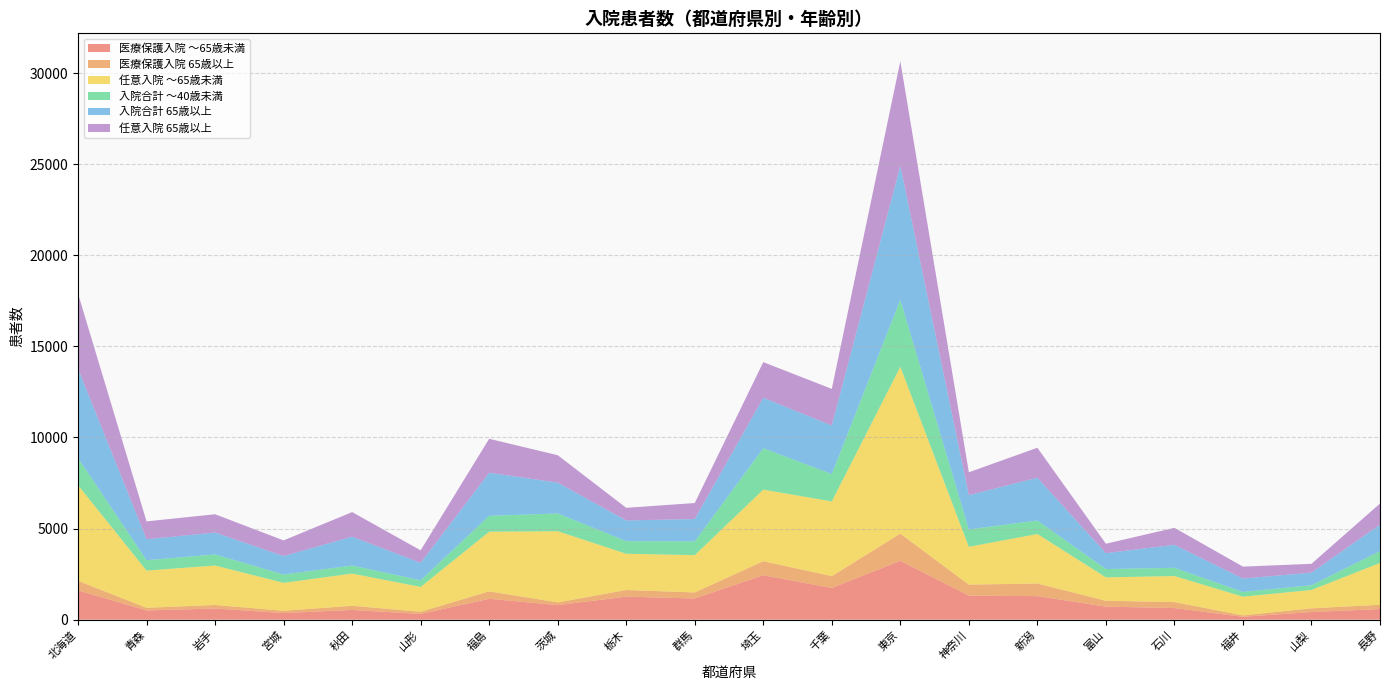

Reading left to right, transcribe all the data shown in this chart.

医療保護入院 ～65歳未満: 北海道=1608	青森=506	岩手=614	宮城=364	秋田=535	山形=315	福島=1146	茨城=800	栃木=1265	群馬=1162	埼玉=2439	千葉=1738	東京=3230	神奈川=1321	新潟=1293	富山=717	石川=638	福井=158	山梨=420	長野=584
医療保護入院 65歳以上: 北海道=526	青森=146	岩手=195	宮城=125	秋田=230	山形=119	福島=410	茨城=150	栃木=365	群馬=334	埼玉=769	千葉=652	東京=1494	神奈川=603	新潟=694	富山=321	石川=329	福井=79	山梨=204	長野=236
任意入院 ～65歳未満: 北海道=5247	青森=2043	岩手=2164	宮城=1534	秋田=1765	山形=1366	福島=3272	茨城=3906	栃木=1990	群馬=2046	埼玉=3930	千葉=4102	東京=9159	神奈川=2076	新潟=2717	富山=1285	石川=1429	福井=1026	山梨=1006	長野=2294
入院合計 ～40歳未満: 北海道=1488	青森=571	岩手=608	宮城=456	秋田=444	山形=363	福島=873	茨城=974	栃木=690	群馬=754	埼玉=2270	千葉=1501	東京=3672	神奈川=956	新潟=738	富山=457	石川=452	福井=261	山梨=261	長野=649
入院合計 65歳以上: 北海道=4900	青森=1151	岩手=1203	宮城=1013	秋田=1582	山形=958	福島=2364	茨城=1693	栃木=1137	群馬=1229	埼玉=2771	千葉=2665	東京=7355	神奈川=1879	新潟=2350	富山=872	石川=1263	福井=735	山梨=691	長野=1457
任意入院 65歳以上: 北海道=4125	青森=979	岩手=1002	宮城=860	秋田=1350	山形=686	福島=1863	茨城=1505	栃木=693	群馬=877	埼玉=1957	千葉=2009	東京=5737	神奈川=1255	新潟=1644	富山=516	石川=932	福井=653	山梨=485	長野=1156